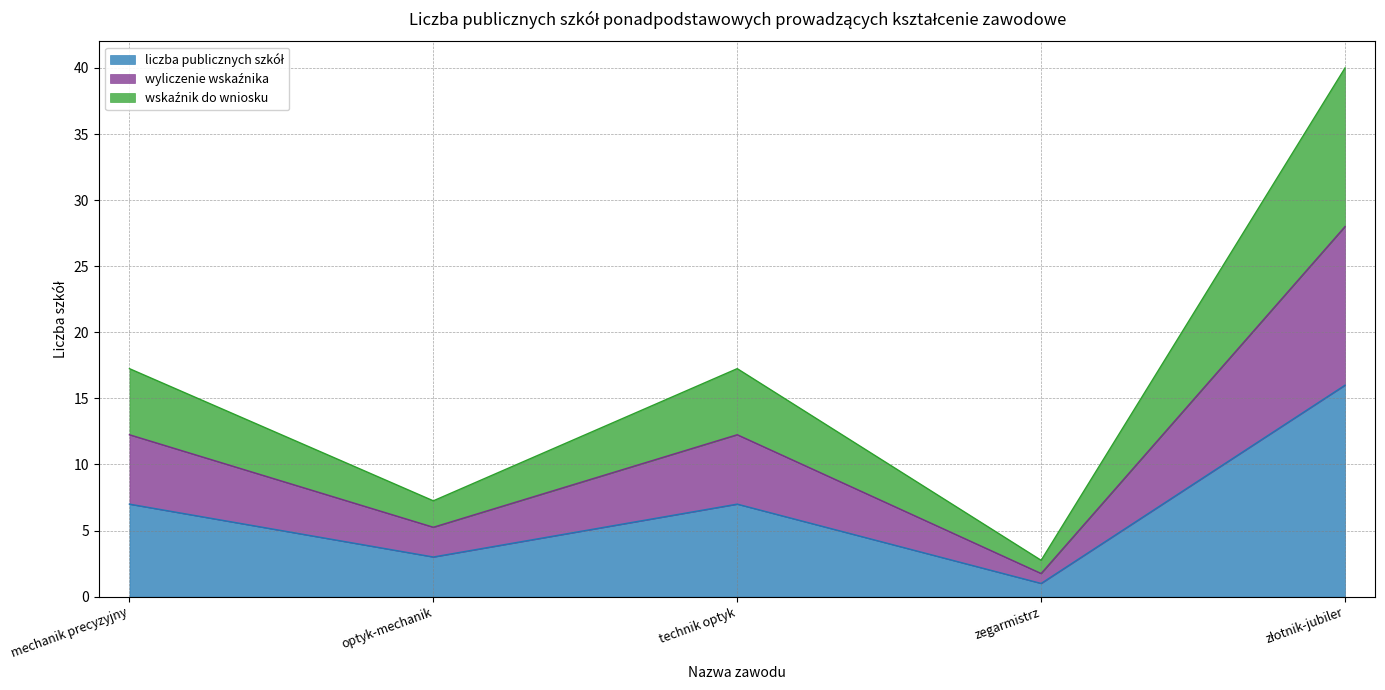

Reading left to right, list all the values displayed in this chart.

liczba publicznych szkół: 7.0	3.0	7.0	1.0	16.0
wyliczenie wskaźnika: 12.2	5.2	12.2	1.8	28.0
wskaźnik do wniosku: 17.2	7.2	17.2	2.8	40.0